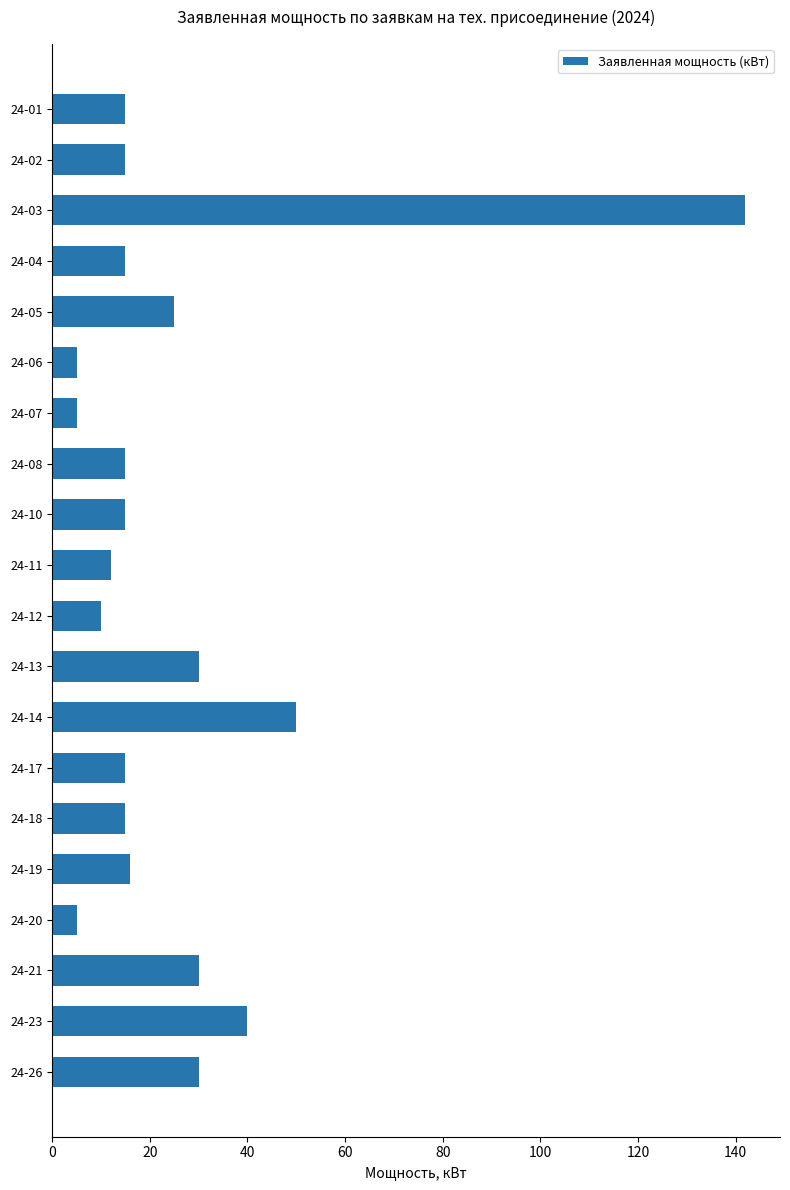

At which label is the value closest to 73?

24-14